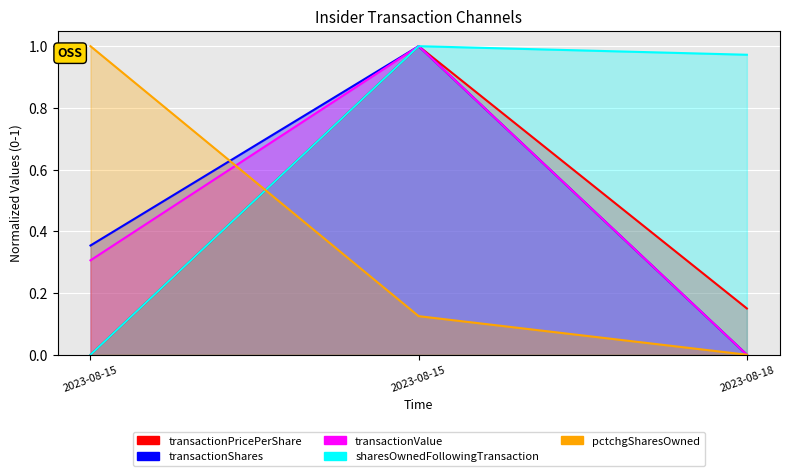

At 2023-08-15, list the series in order from smallest to largest.

transactionPricePerShare, sharesOwnedFollowingTransaction, transactionValue, transactionShares, pctchgSharesOwned